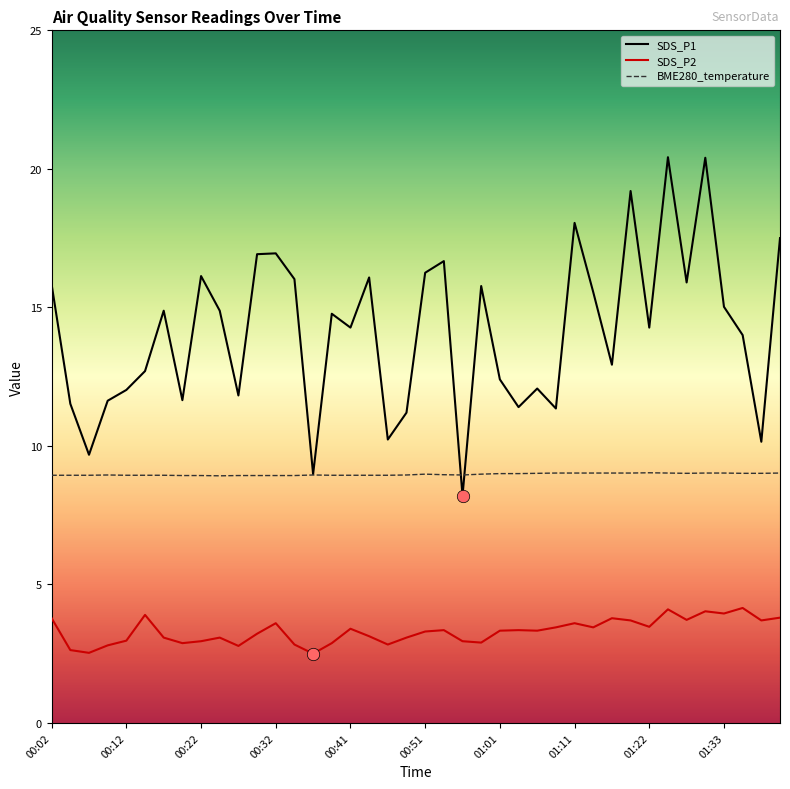

Which series has the largest total across all categories?

SDS_P1